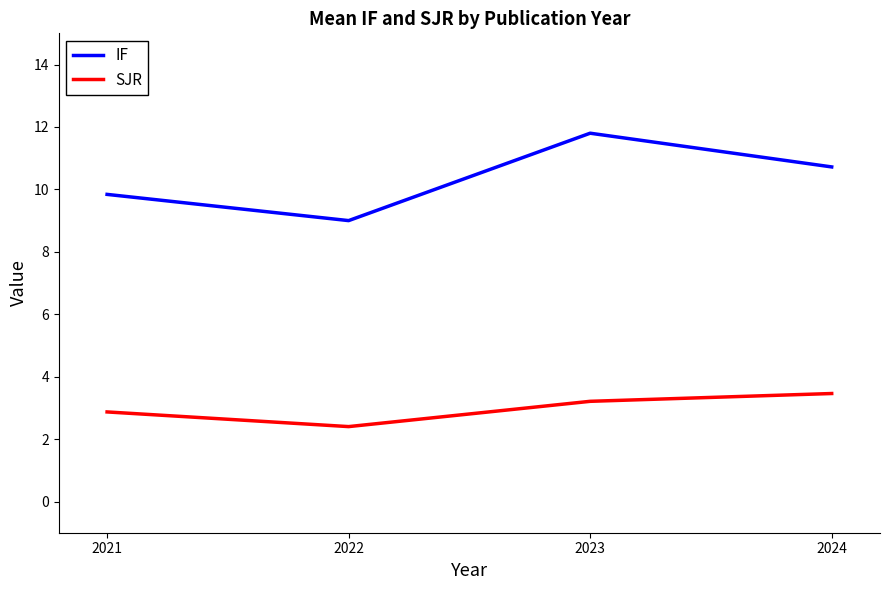

Which series has the largest range (max minus min)?

IF